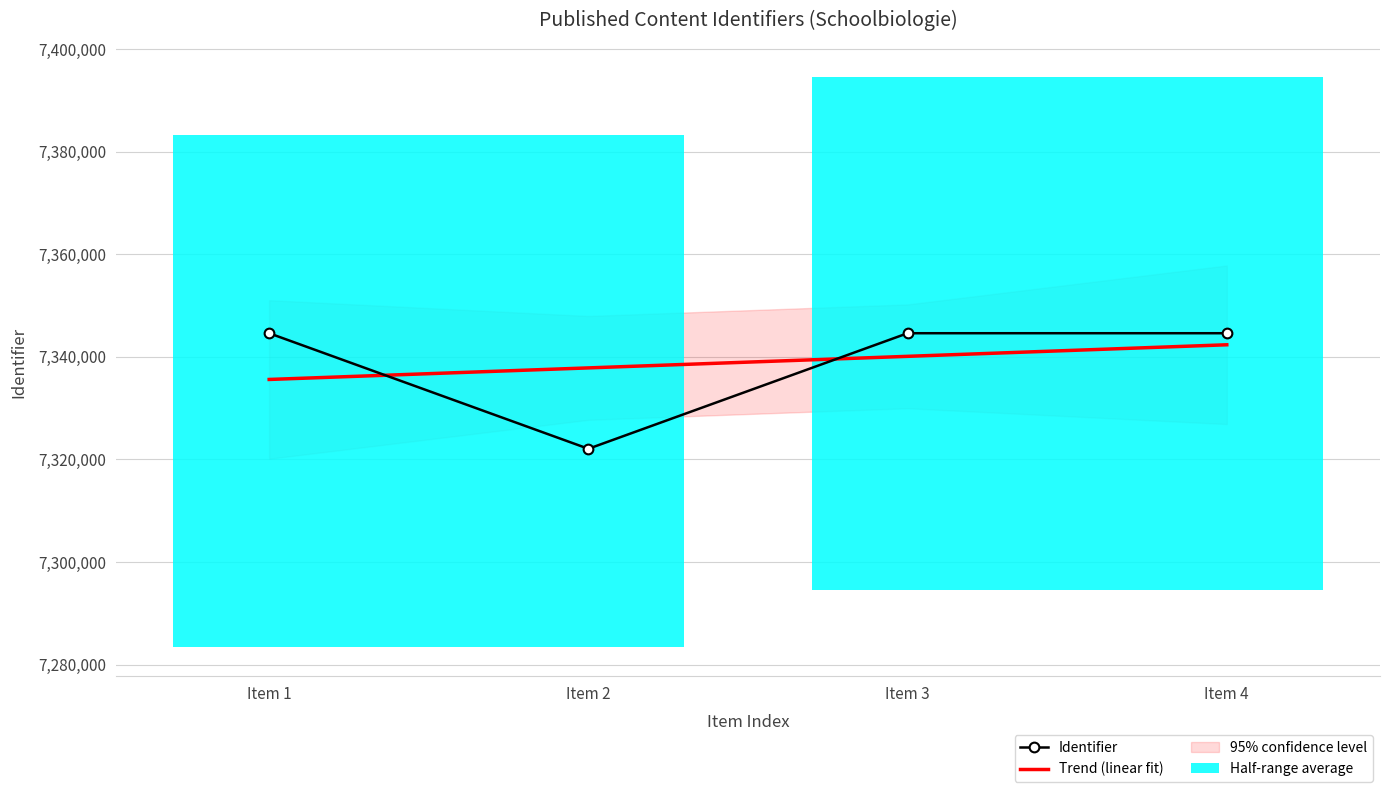

Is this an area chart (filled region under the line)?

No